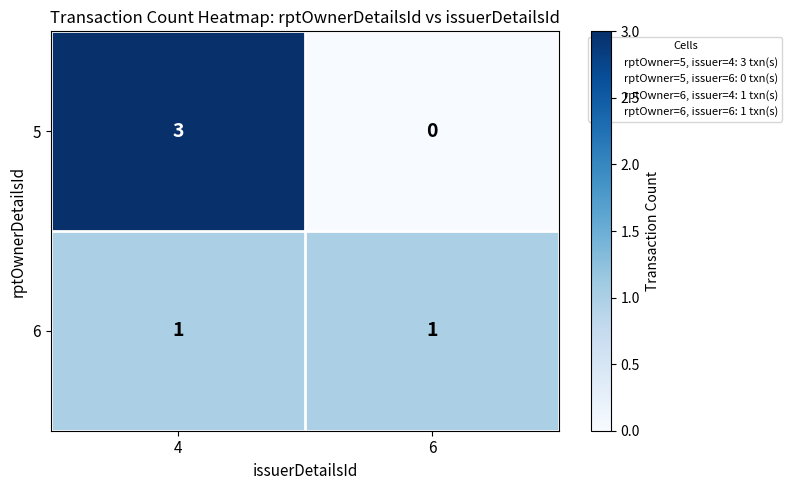

What is the maximum value for 5?

3